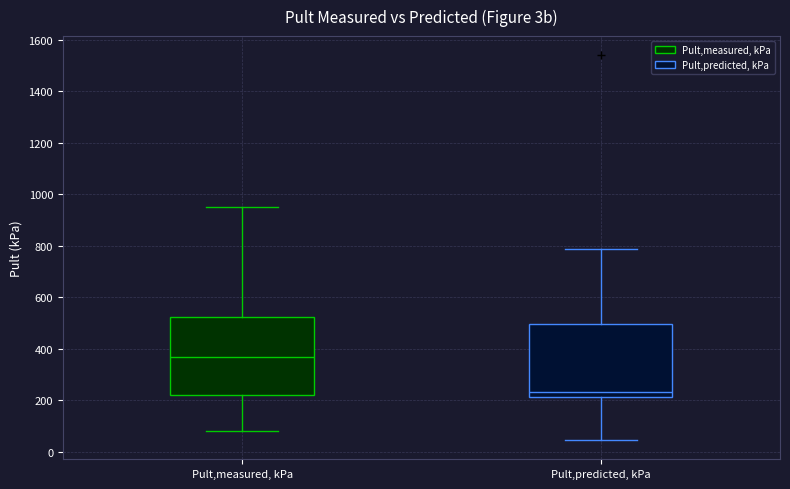

Reading left to right, transcribe this box plot: for each box, give where its median line is, the range the box spans, and where its two whiskers end, as read against the y-axis. The values are not printed on the chart, so give them approximately, as read against the axis.

Pult,measured, kPa: median 360, box 220 to 520, whiskers 80 to 940
Pult,predicted, kPa: median 240, box 220 to 500, whiskers 40 to 780